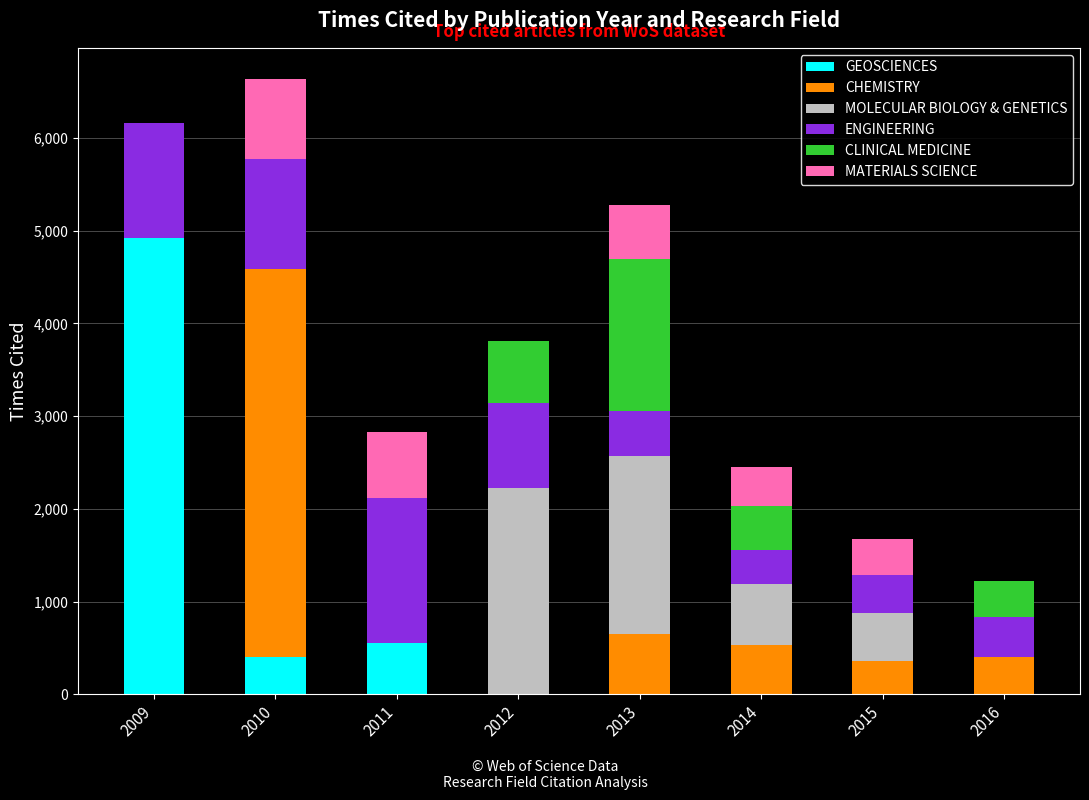

At which label does GEOSCIENCES reach its peak?

2009